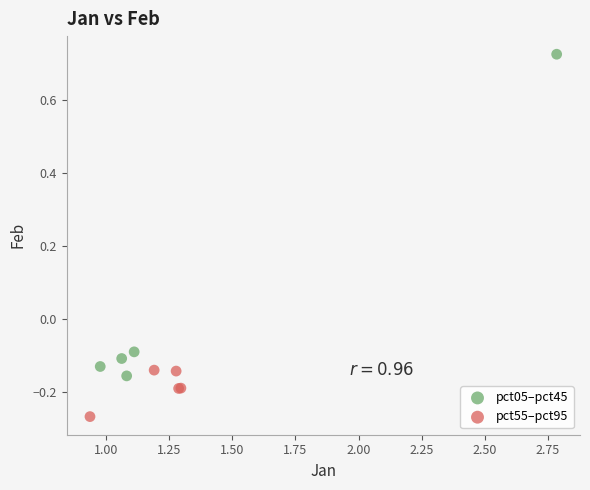

Which series has the largest Y range (max minus min)?

pct05–pct45